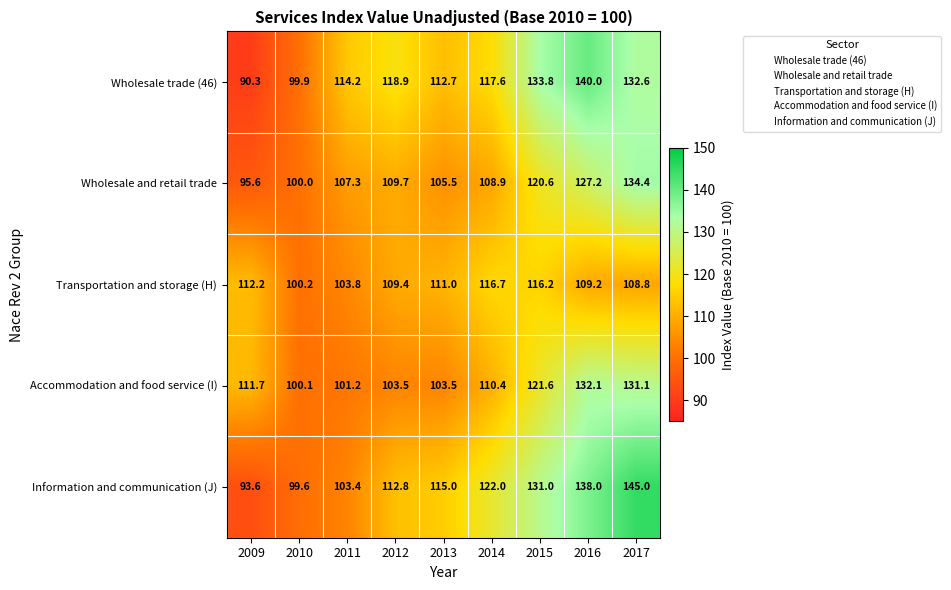

Read the Wholesale and retail trade value at 2015.

120.6